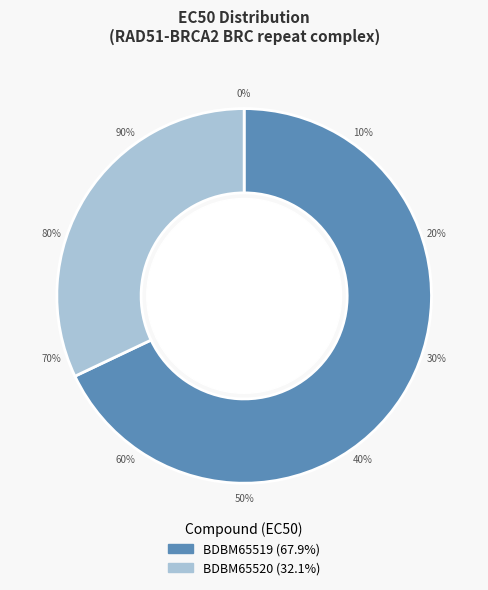

To the nearest percent, what percentage of the pie is BDBM65519?

68%